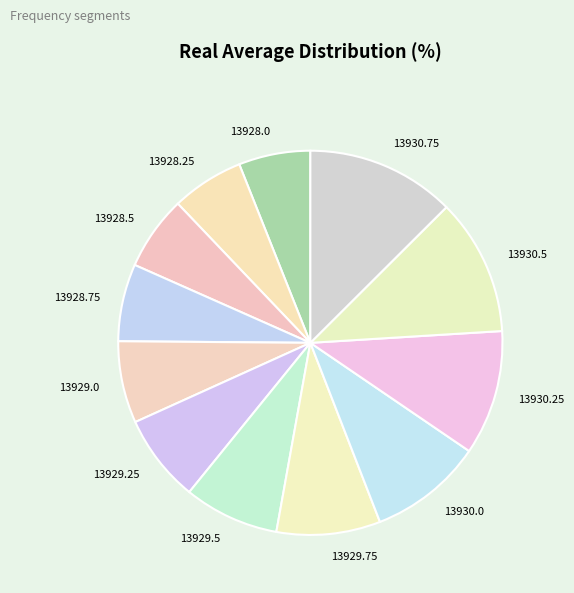

Which has a higher value, 13930.0 or 13929.5?

13930.0